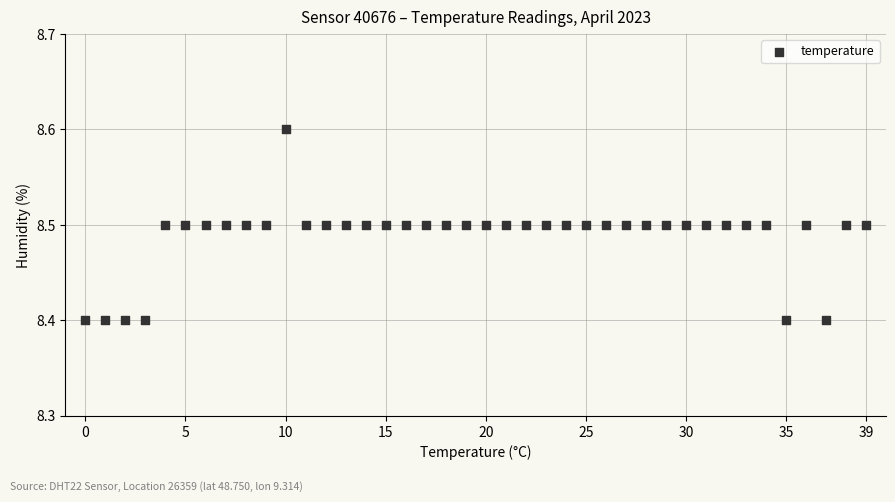

How many points are shown in the scatter plot?

40